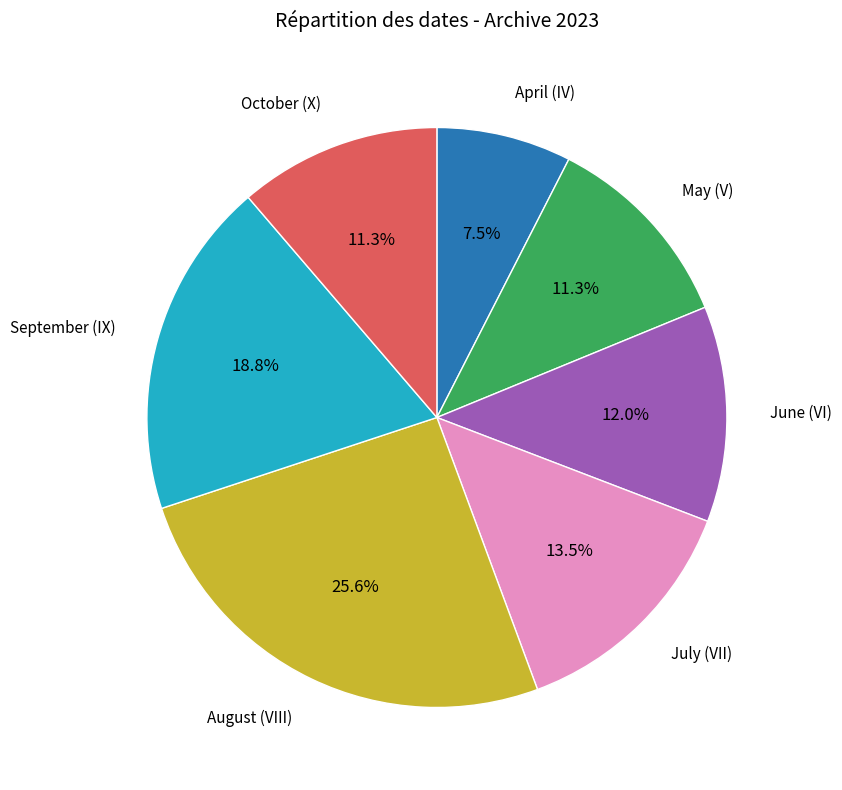

Is there a majority slice in this chart?

No